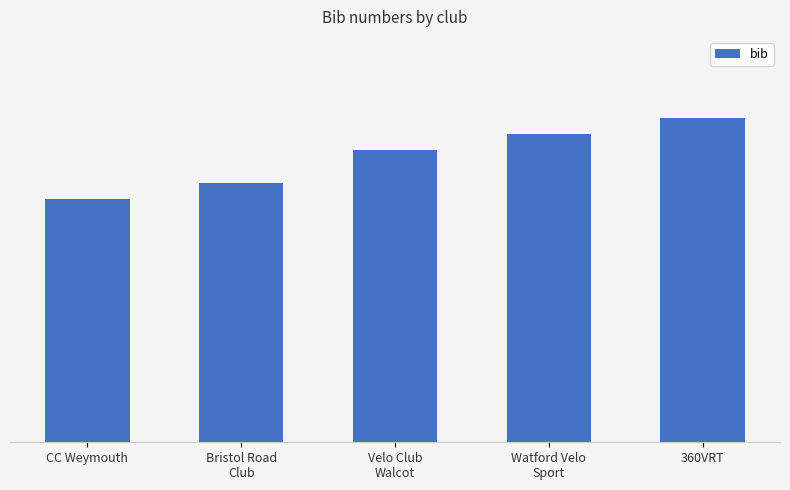

Reading left to right, list all the values displayed in this chart.

CC Weymouth=15	Bristol Road
Club=16	Velo Club
Walcot=18	Watford Velo
Sport=19	360VRT=20